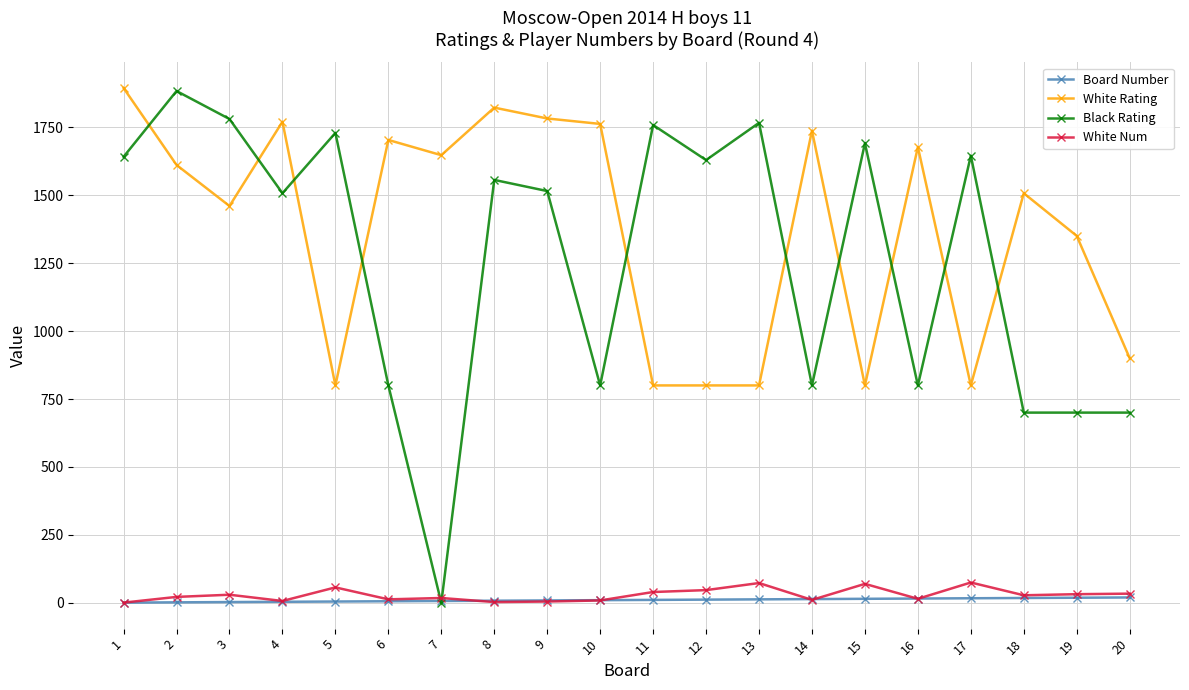

Which series has the largest total across all categories?

White Rating